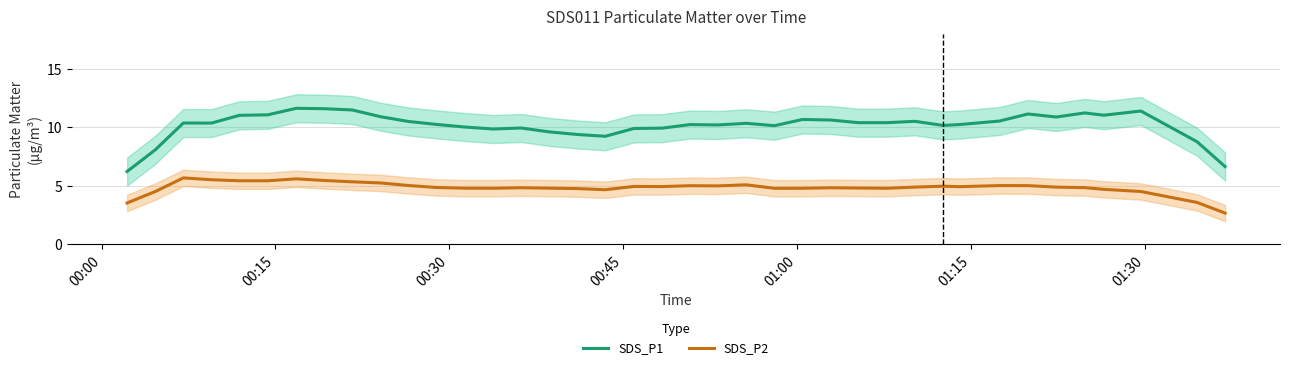

True or false: SDS_P2 and SDS_P1 cross at least once.

False